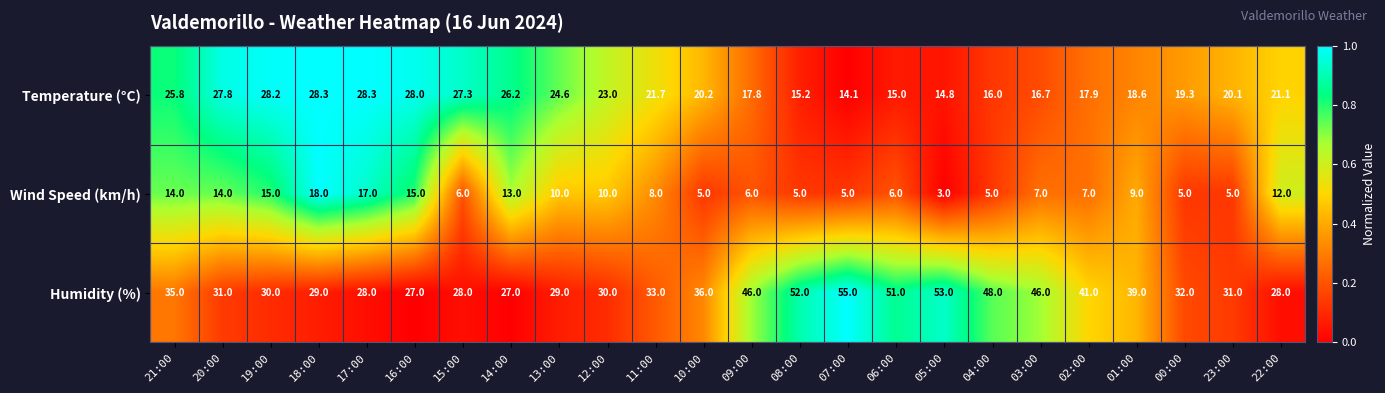

Rank the series at 23:00 from lowest to highest value.

Wind Speed (km/h), Temperature (°C), Humidity (%)